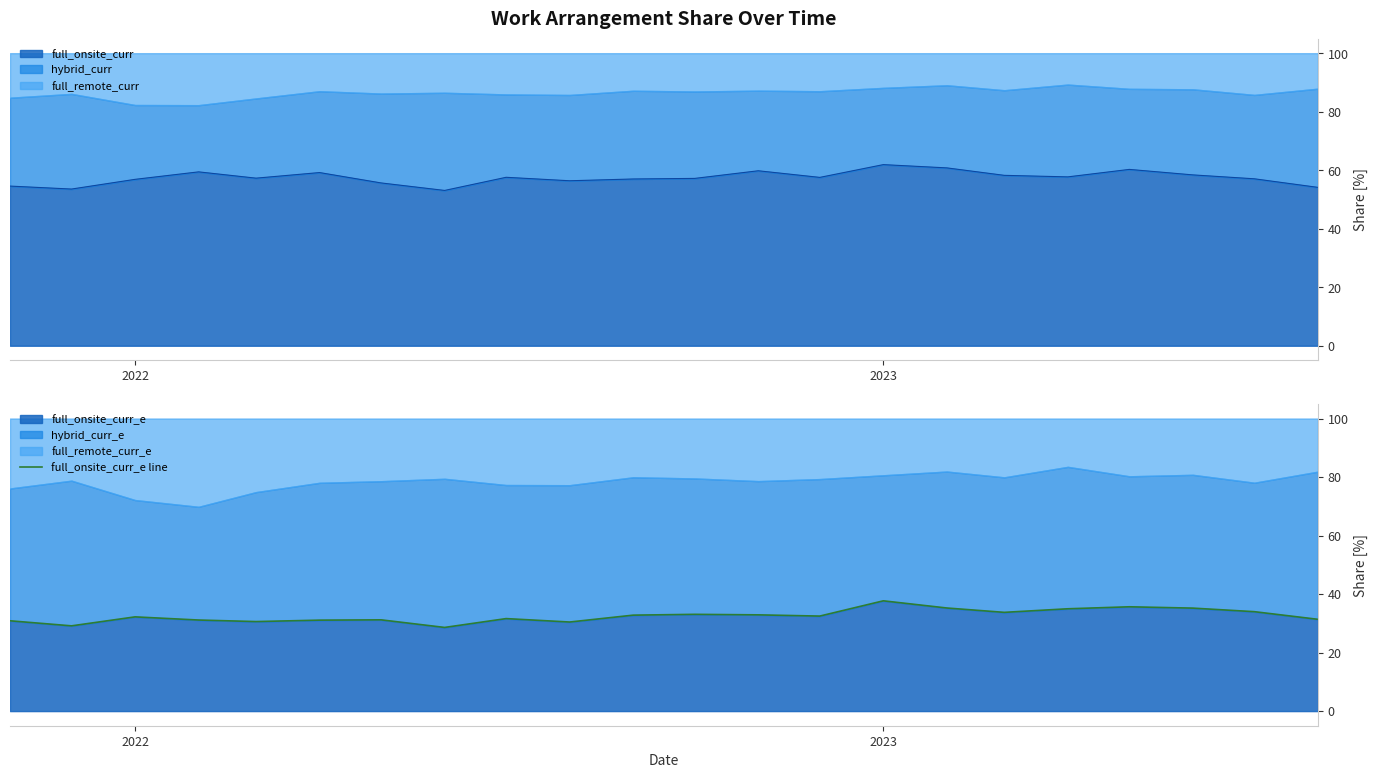

What is the lowest value of the full_onsite_curr_e series?

28.6